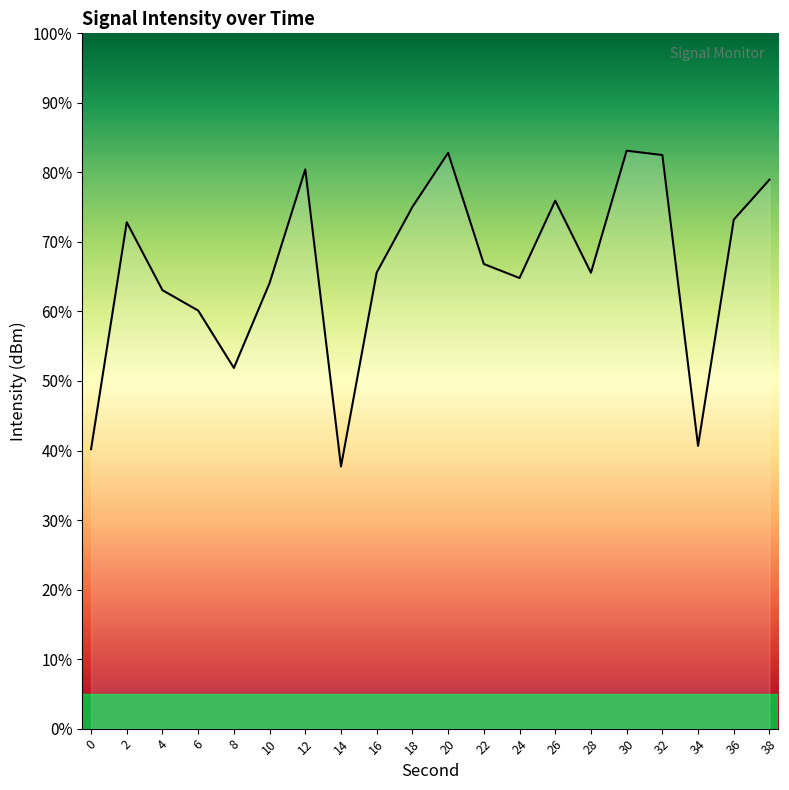

What is the maximum value shown in the chart?

83.1